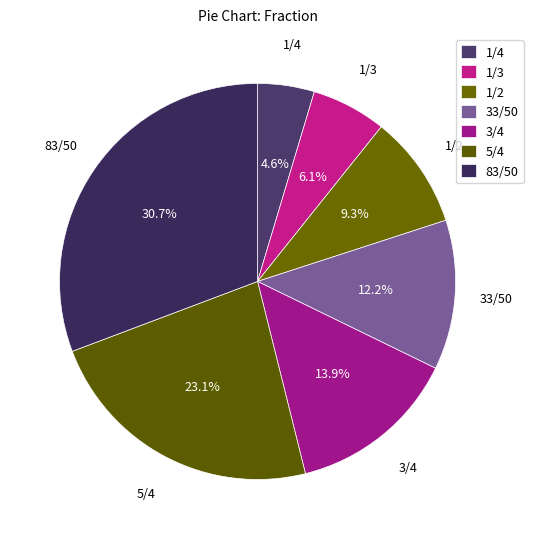

Count the number of slices in the pie.

7